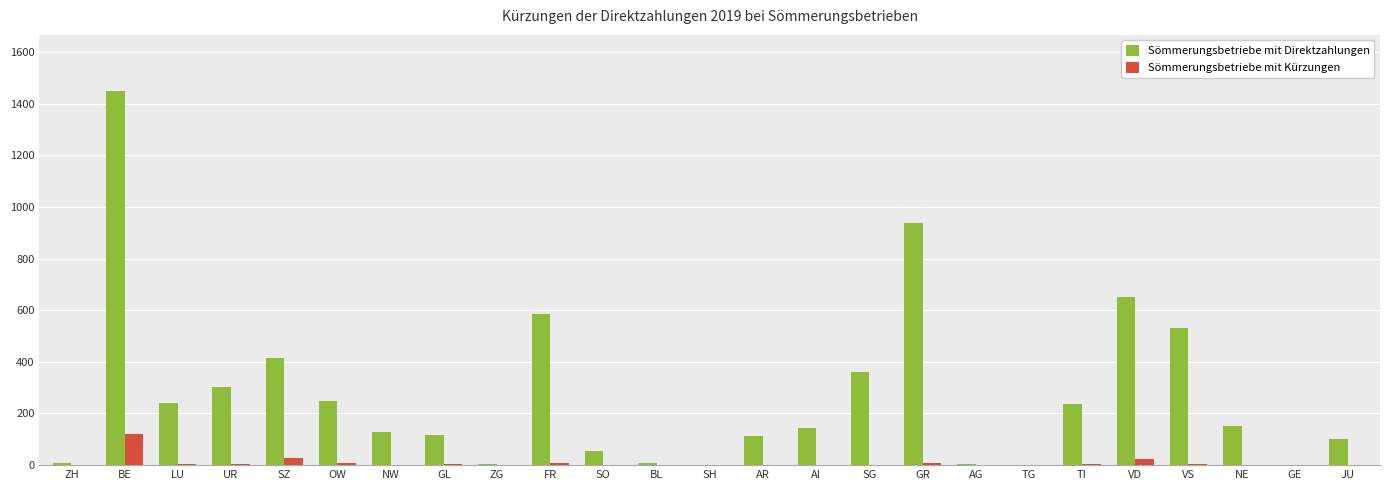

At which label is Sömmerungsbetriebe mit Direktzahlungen closest to 724?

VD